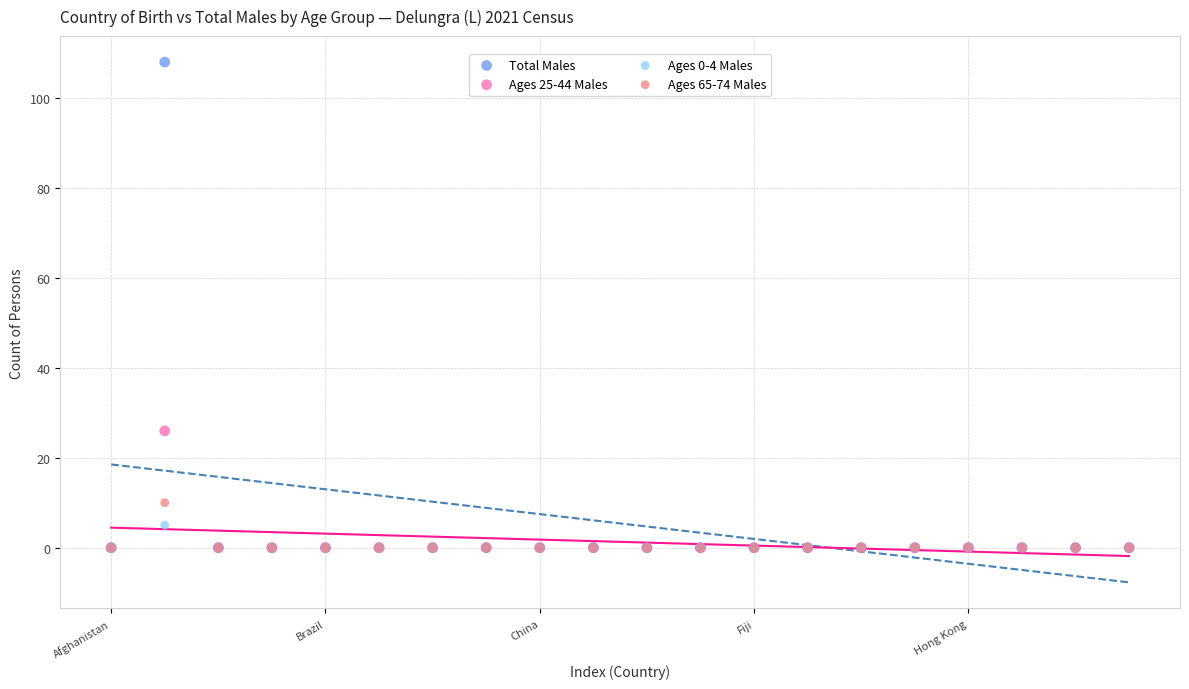

What are all the series names shown in the legend?

Total Males, Ages 25-44 Males, Ages 0-4 Males, Ages 65-74 Males